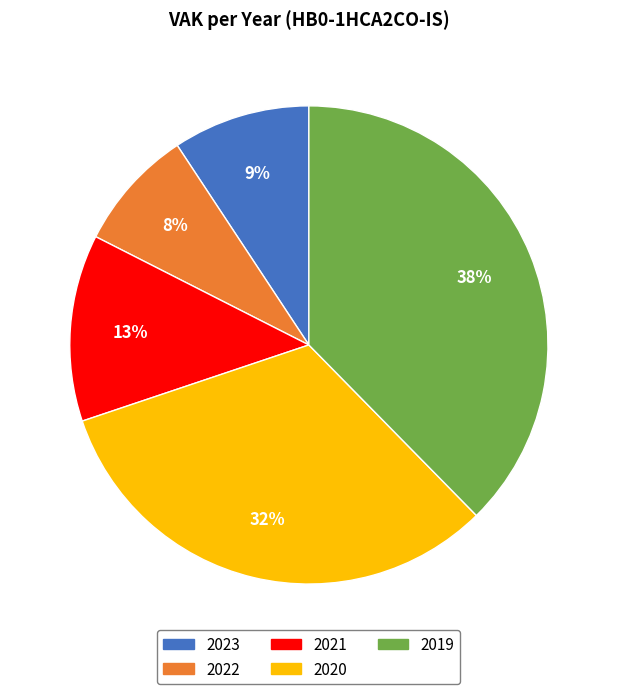

Is it true that 2022 is 8% of the pie?

True